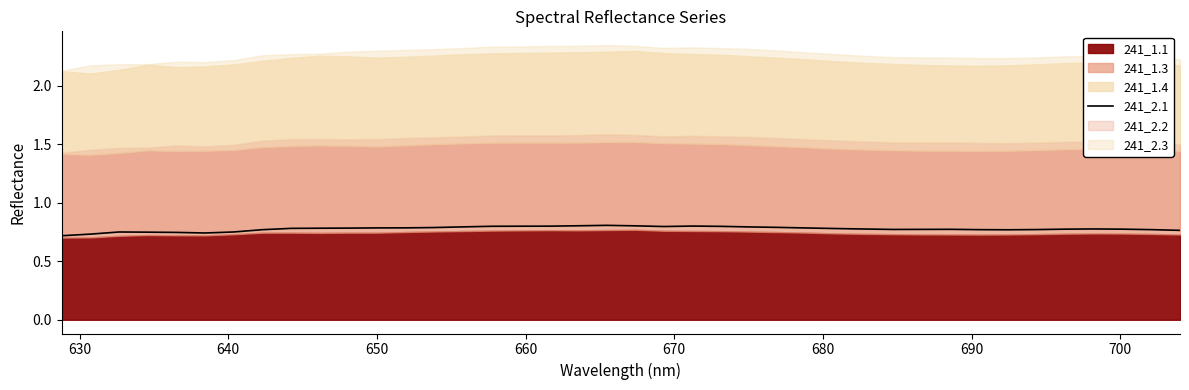

Reading left to right, what are all the values shown in this chart?

0.7	0.7	0.8	0.7	0.7	0.7	0.8	0.8	0.8	0.8	0.8	0.8	0.8	0.8	0.8	0.8	0.8	0.8	0.8	0.8	0.8	0.8	0.8	0.8	0.8	0.8	0.8	0.8	0.8	0.8	0.8	0.8	0.8	0.8	0.8	0.8	0.8	0.8	0.8	0.8